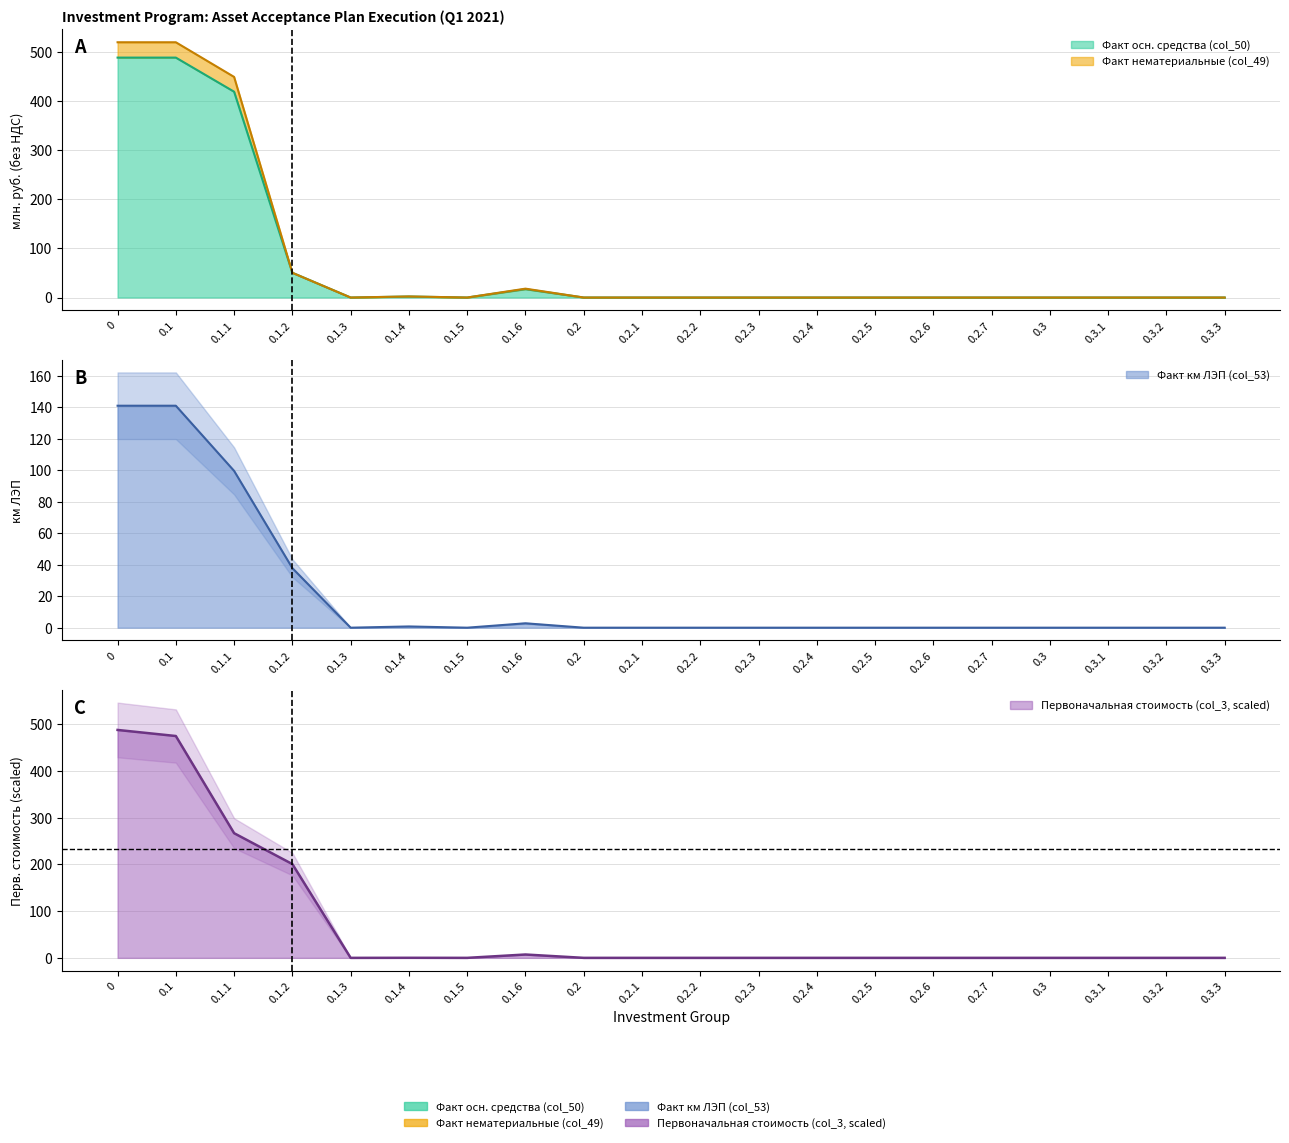

What is the label of the 17th point from the left?

0.3